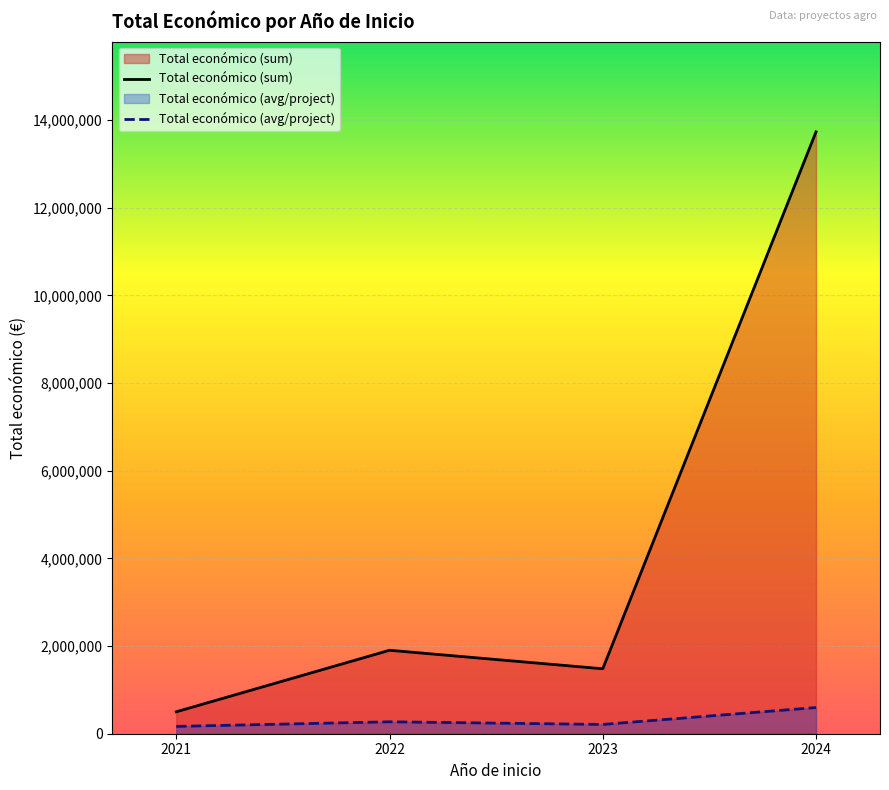

List the series in order of their overall mean, highest first.

Total económico (sum), Total económico (avg/project)